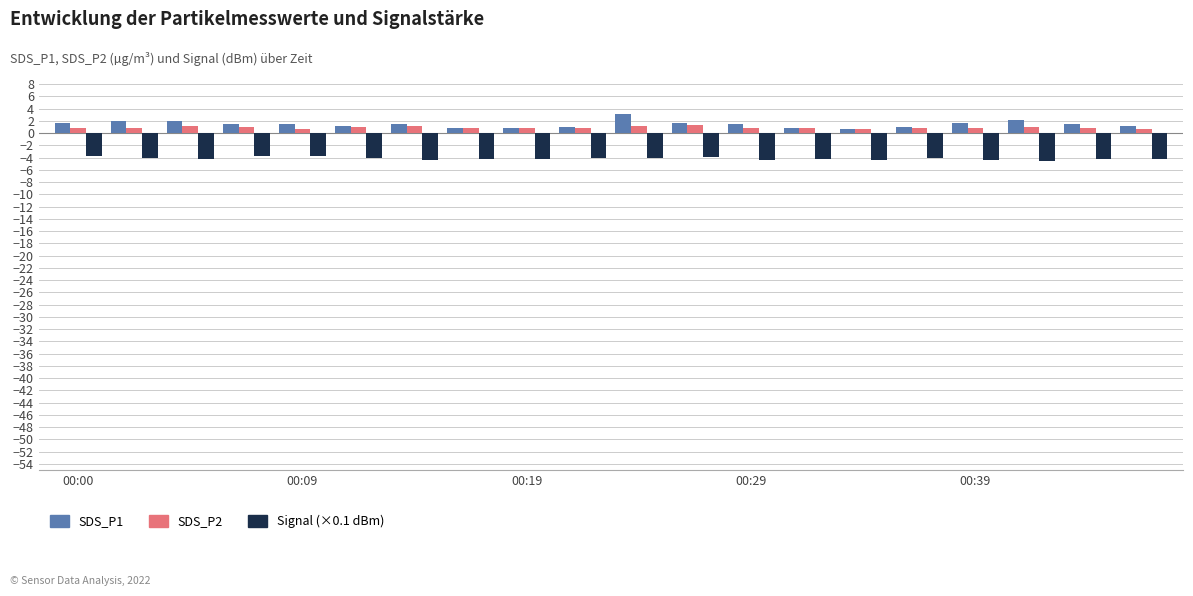

What is the difference between the second highest and minimum values in the SDS_P1 series?

1.5